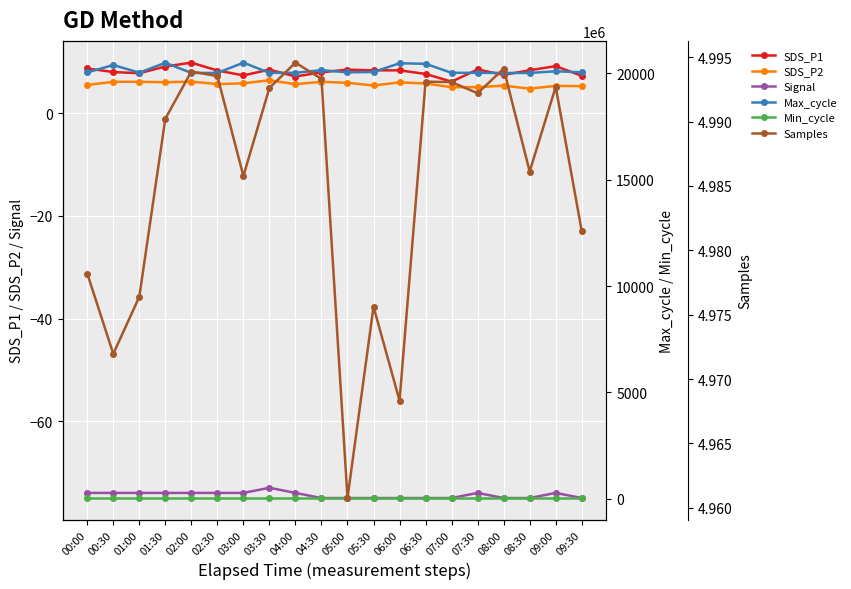

Rank the categories by Min_cycle value from lowest to highest.

00:00, 00:30, 01:00, 01:30, 02:00, 02:30, 03:00, 03:30, 04:00, 04:30, 05:00, 05:30, 06:00, 06:30, 07:00, 07:30, 08:00, 08:30, 09:00, 09:30